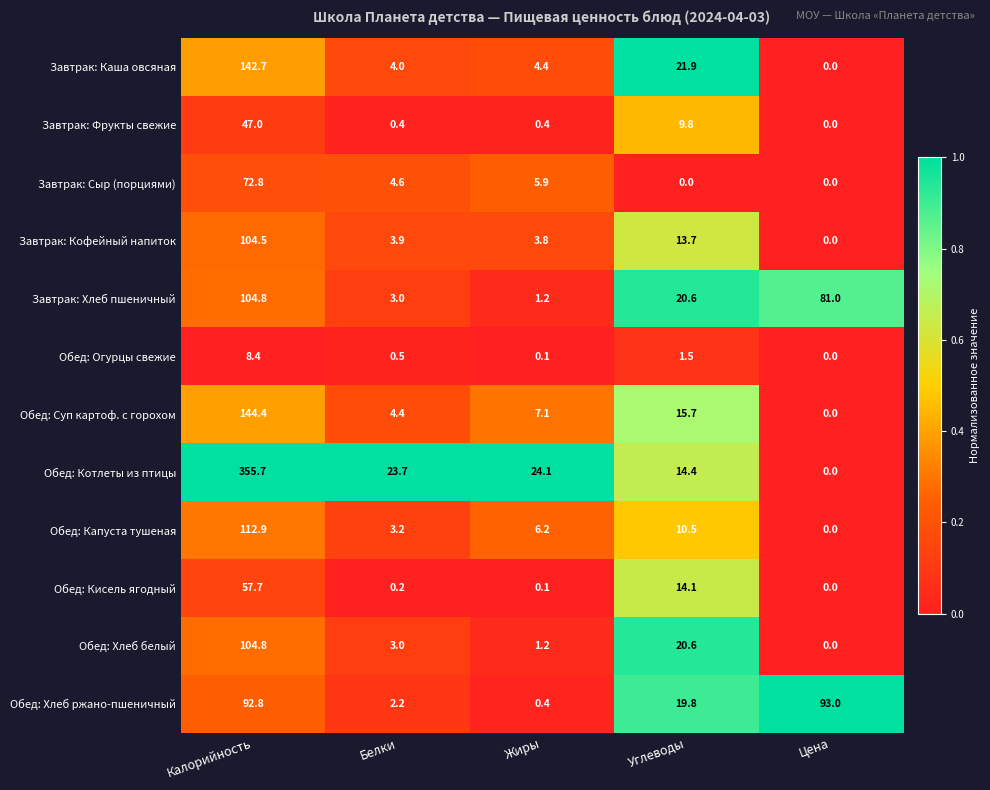

Where is Обед: Хлеб ржано-пшеничный nearest to the value 46?

Углеводы